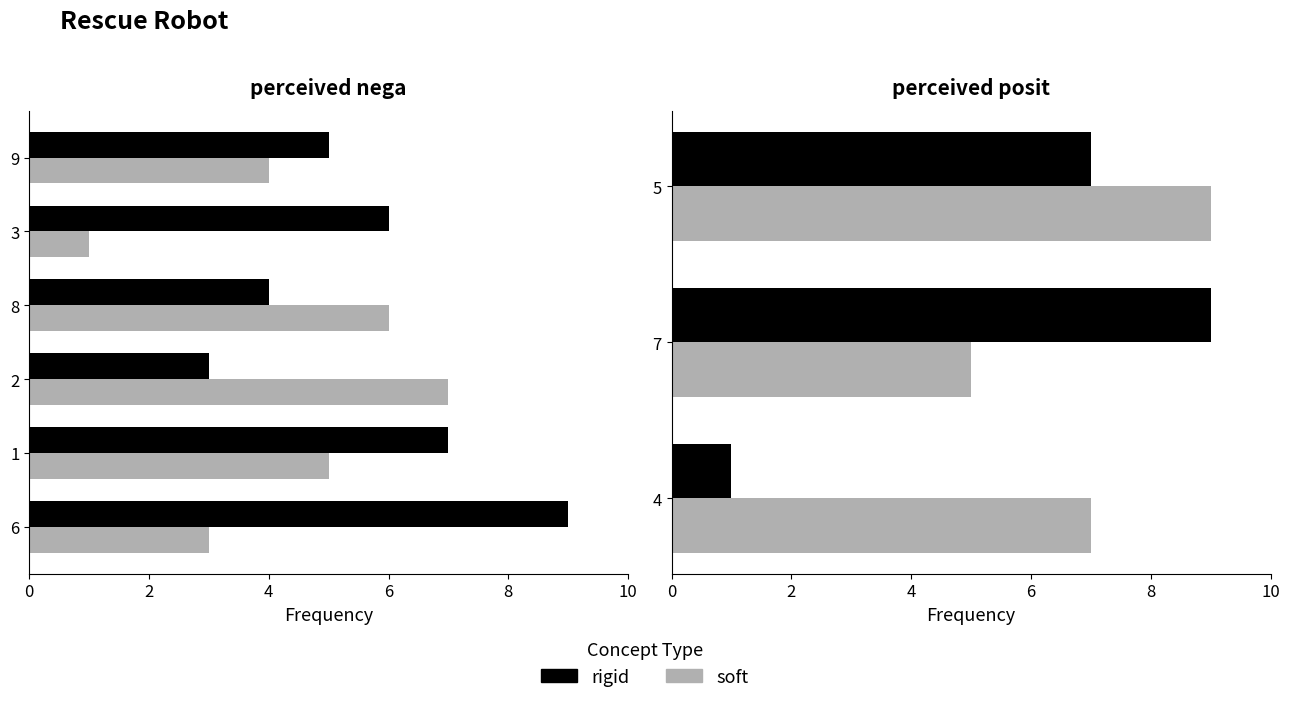

What is the difference between the maximum and minimum values in the soft series?

4